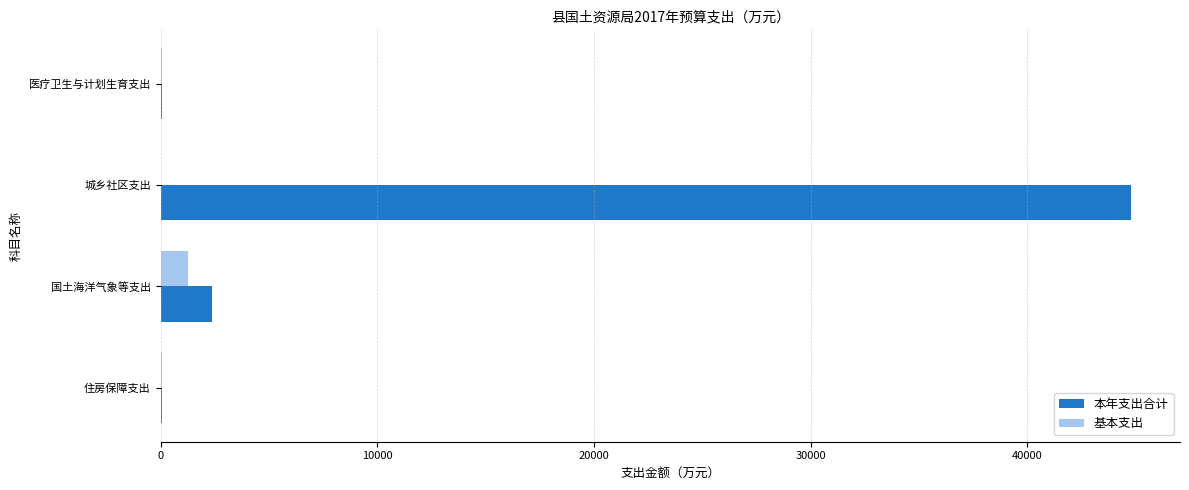

Between 城乡社区支出 and 住房保障支出, which series saw the biggest shift?

本年支出合计